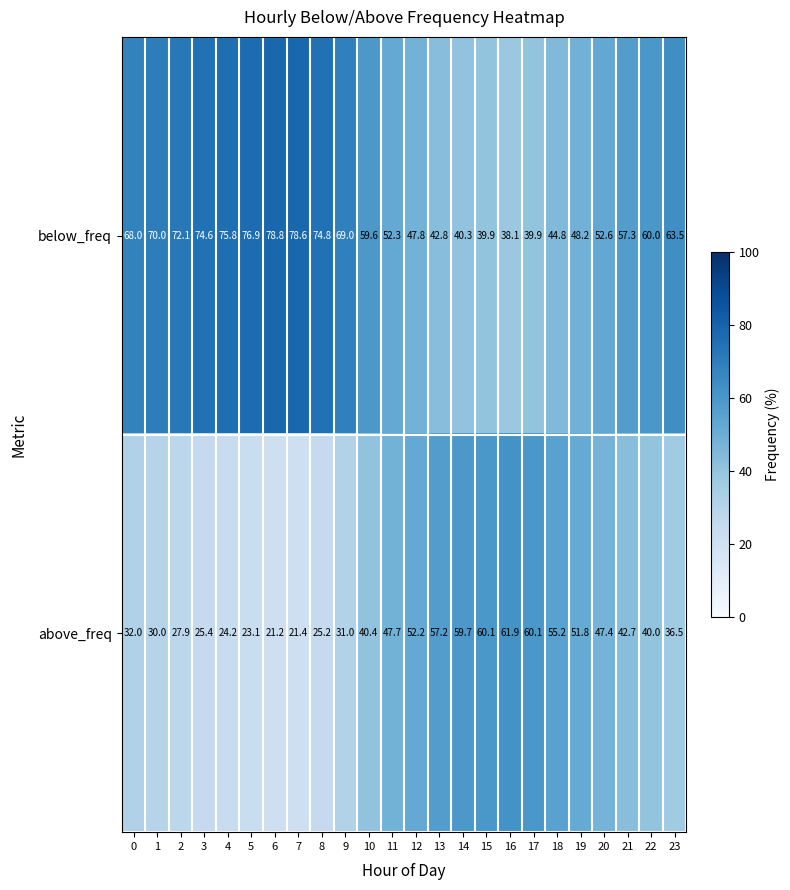

Which category has the highest value across all series?

6